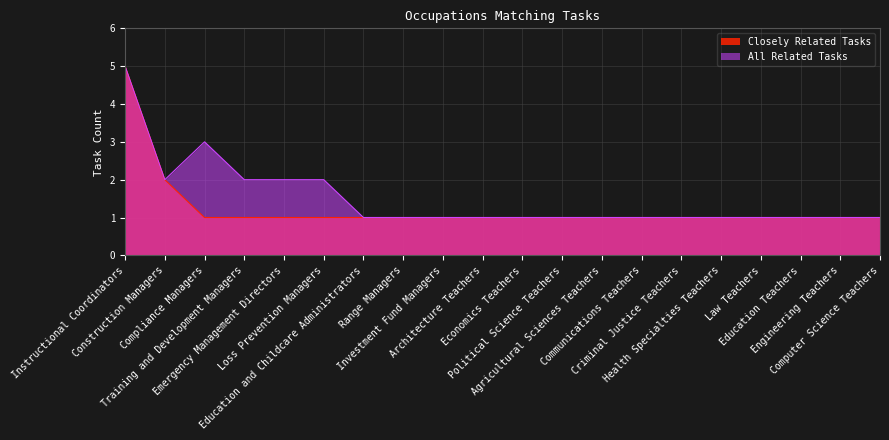

Where is All Related Tasks nearest to the value 3?

Compliance Managers